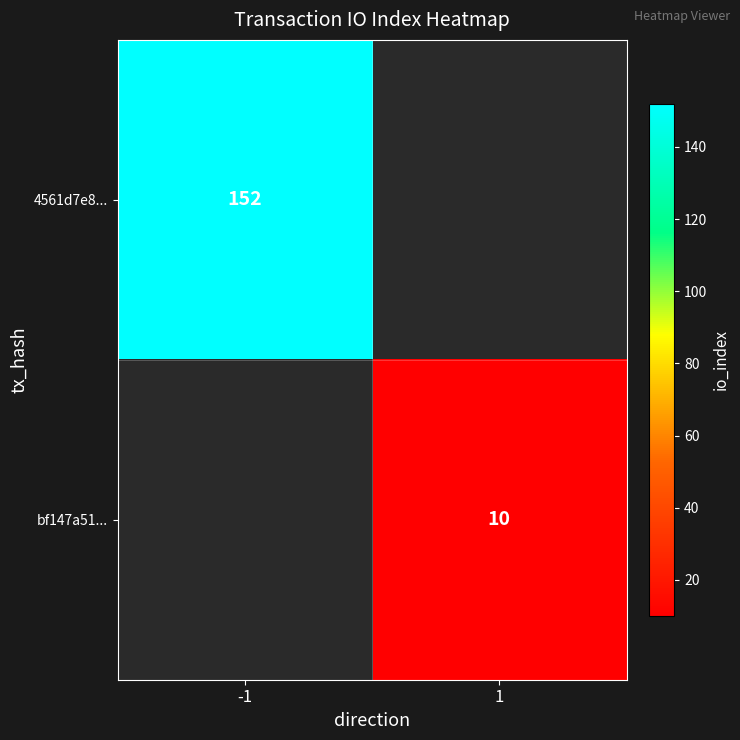

The 4561d7e8... series shows 152 at -1. True or false?

True